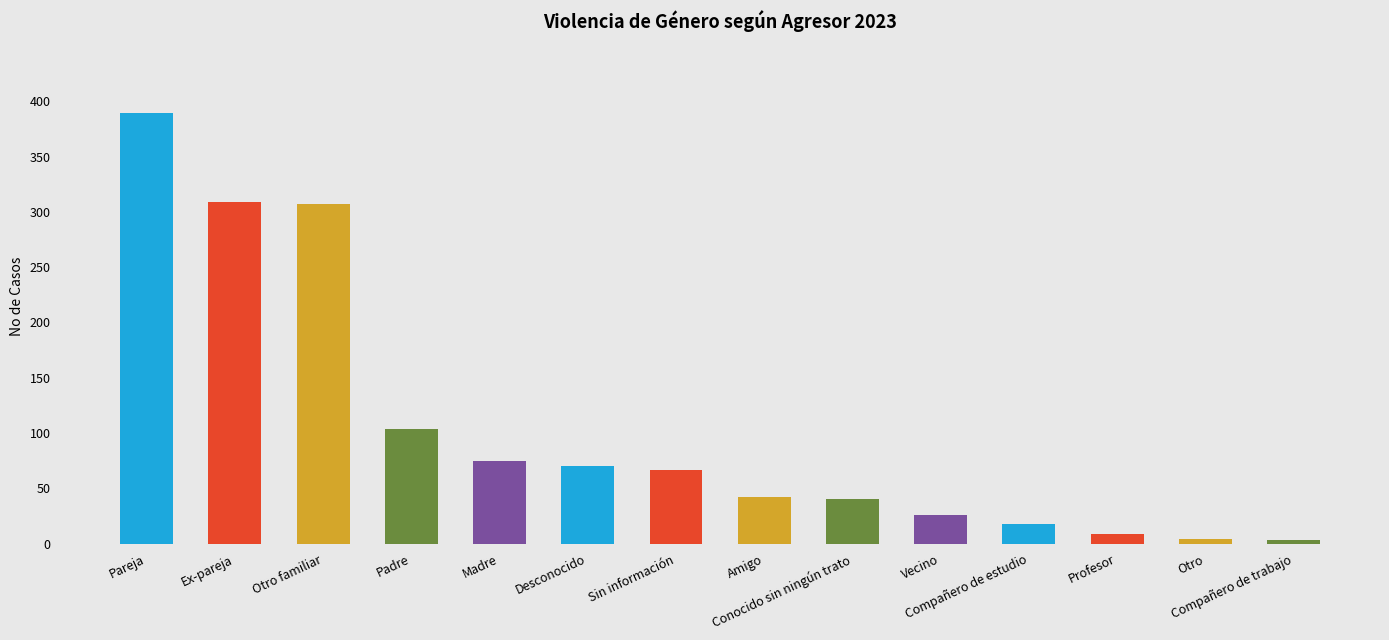

Which has a higher value, Otro familiar or Padre?

Otro familiar